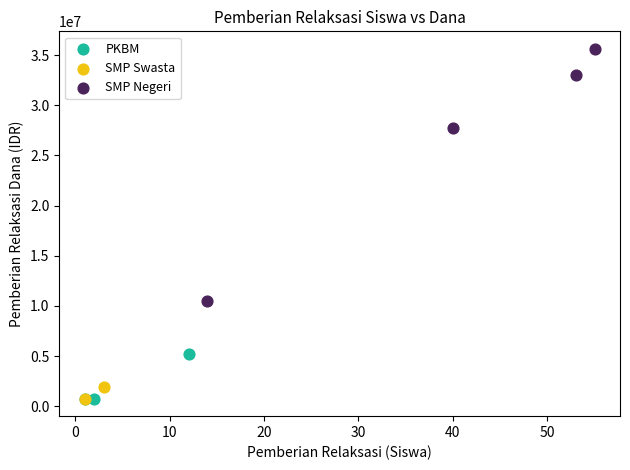

What are all the series names shown in the legend?

PKBM, SMP Swasta, SMP Negeri